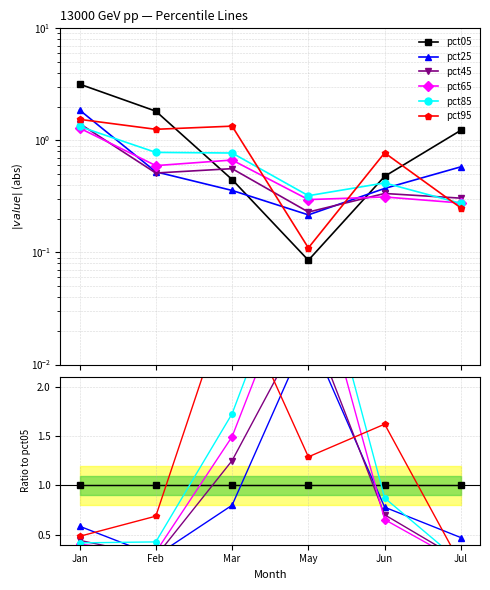

What is the label of the 6th point from the left?

Jul